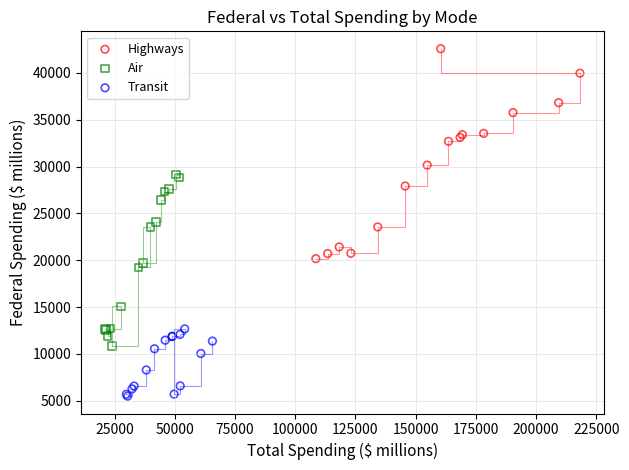

Which series contains the highest Y value?

Highways